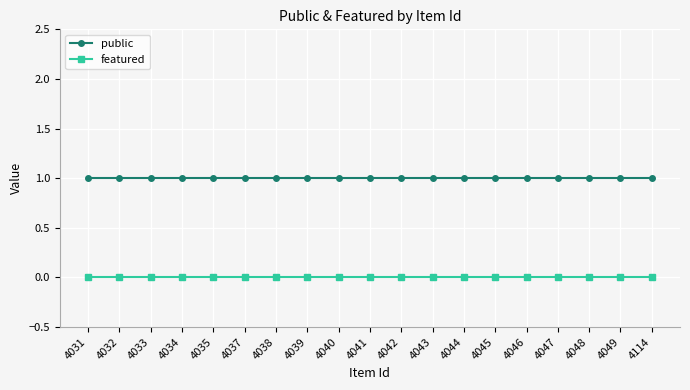

How many data points does each series have?

19